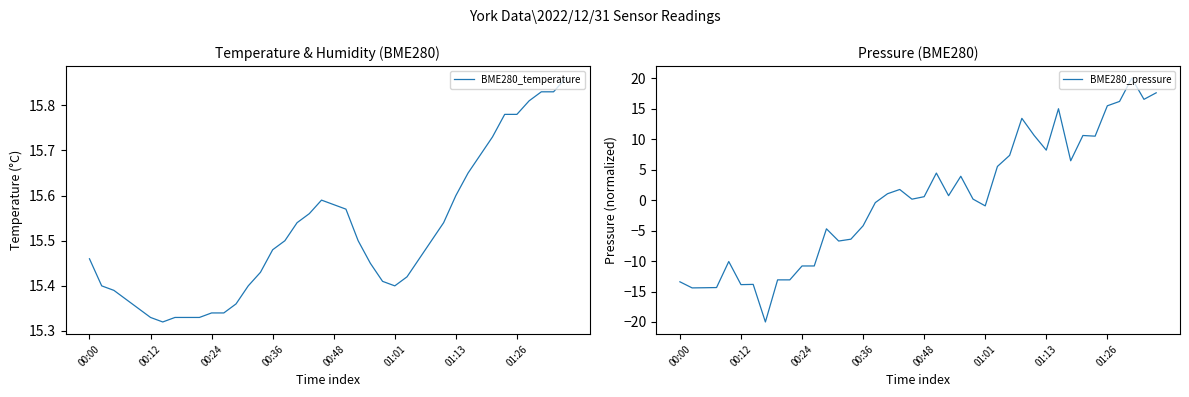

What is the label of the 35th point from the left?

34